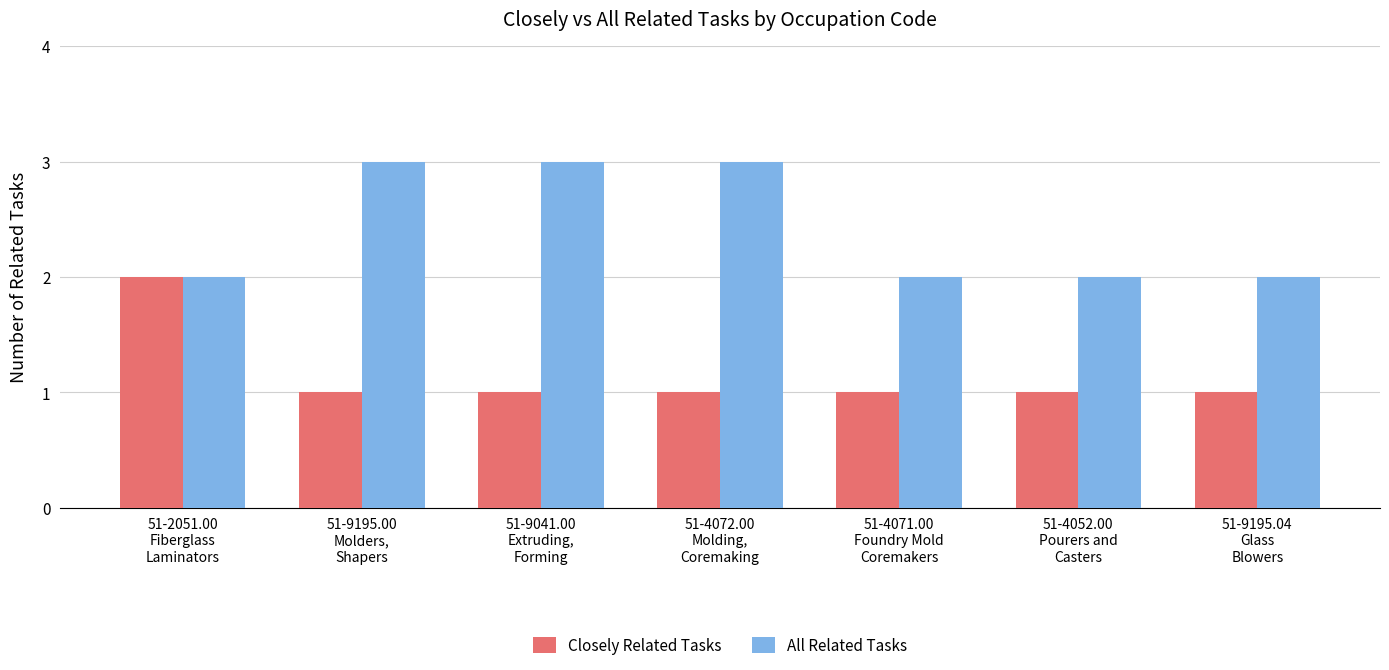

How many bars are there in each group?

2